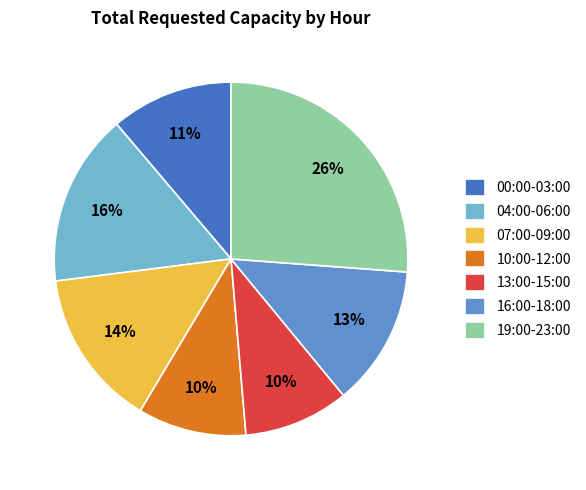

Is it true that 10:00-12:00 is 10% of the pie?

True